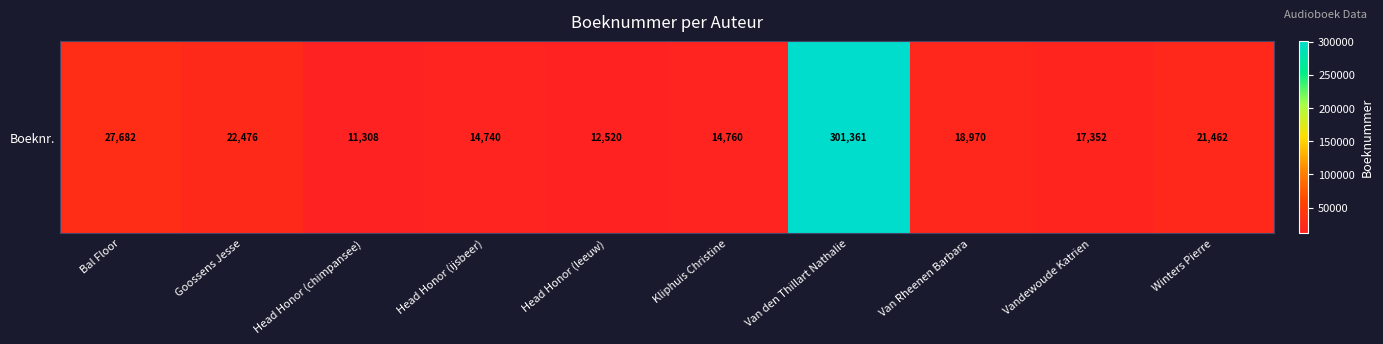

At which label is the value closest to 156334?

Bal Floor